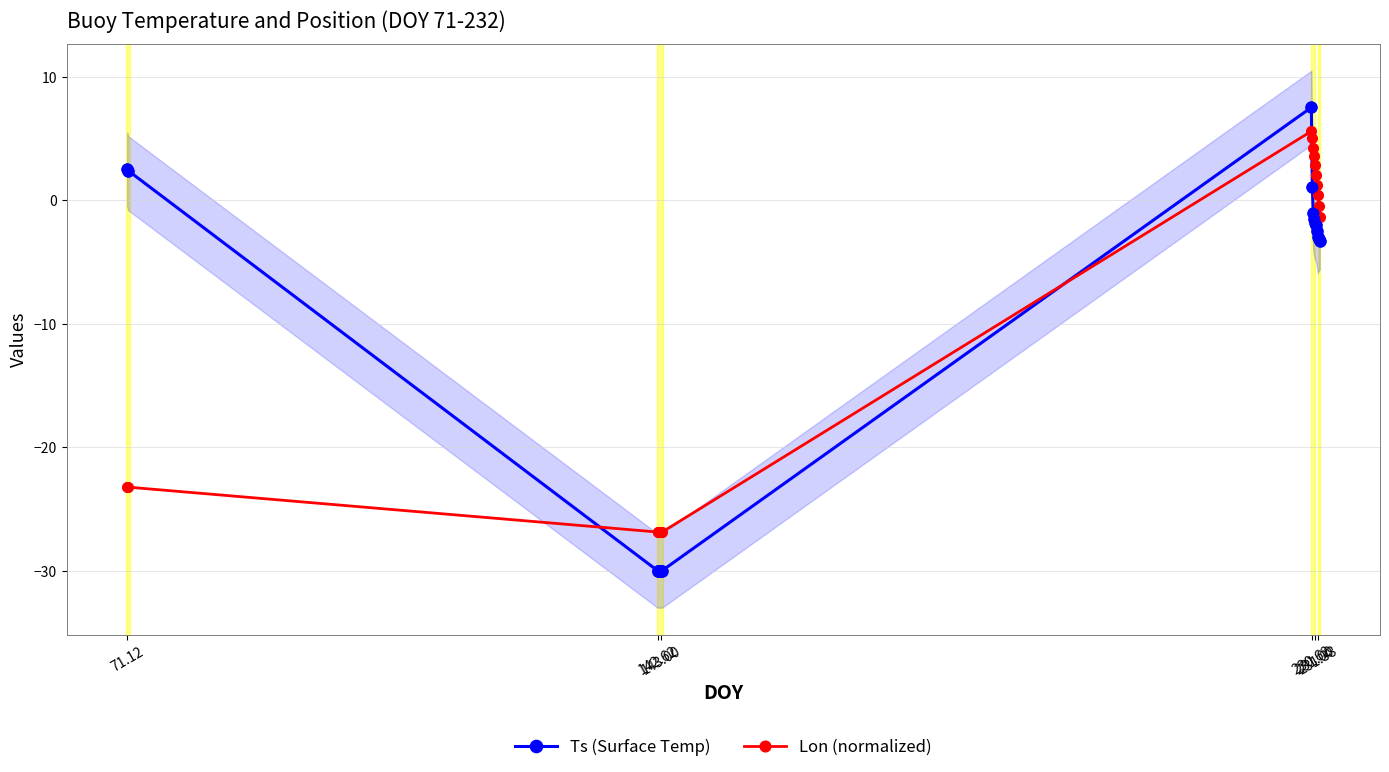

What are all the series names shown in the legend?

Ts (Surface Temp), Lon (normalized)